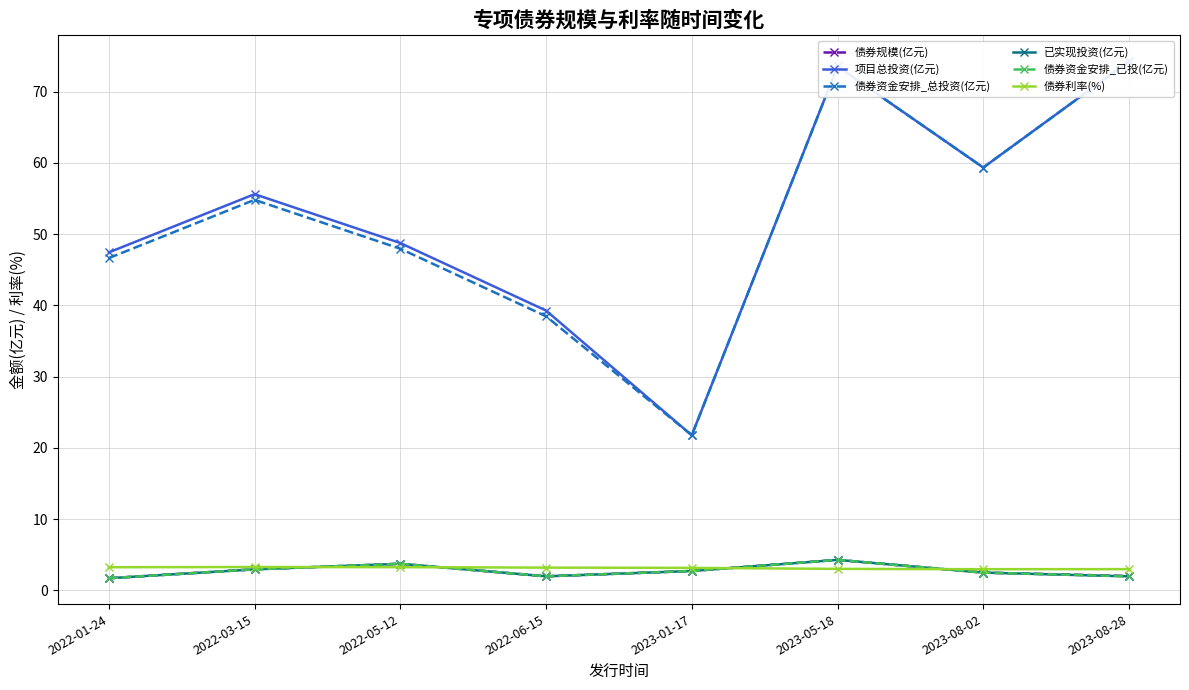

What is the approximate value of 债券资金安排_已投(亿元) at 2023-05-18?

4.3